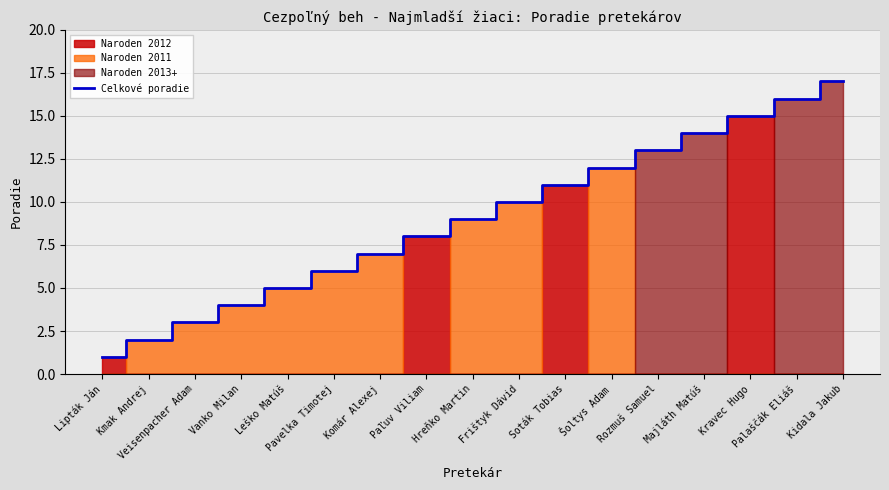

What is the average value?

9